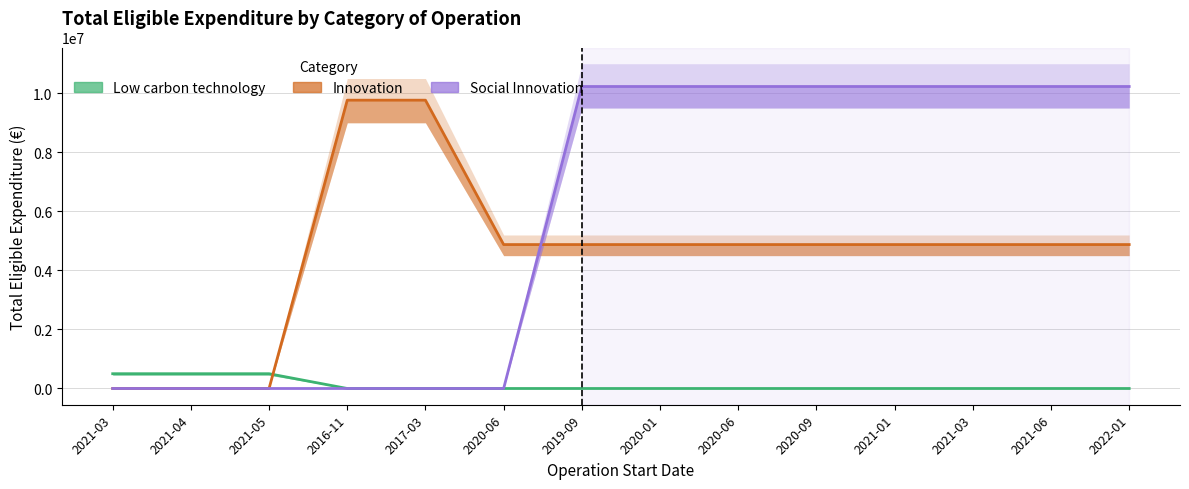

At 2022-01, list the series in order from largest to smallest.

Social Innovation, Innovation, Low carbon technology